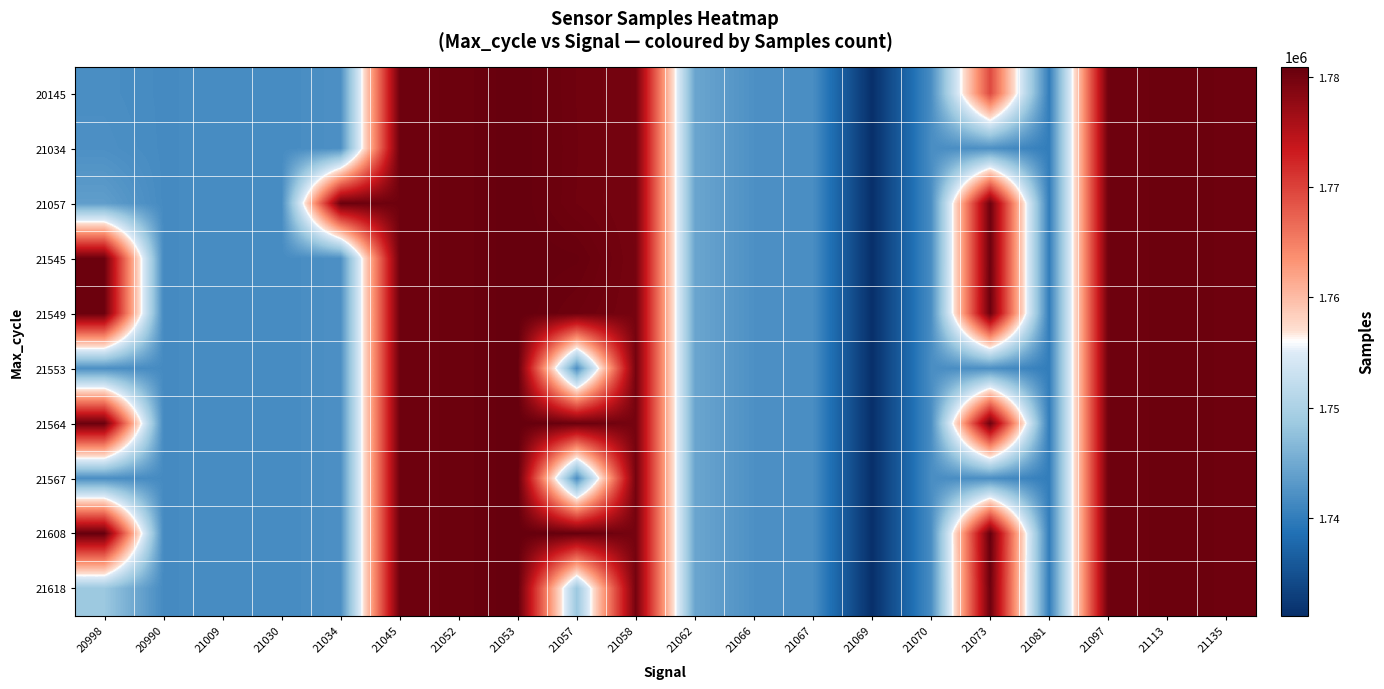

Reading left to right, extract all data points from this chart.

20145: 20998=1741909	20990=1741558	21009=1741792	21030=1741650	21034=1742149	21045=1780238	21052=1780425	21053=1780939	21057=1780160	21058=1779744	21062=1744553	21066=1742197	21067=1741890	21069=1731107	21070=1741828	21073=1769396	21081=1740064	21097=1780160	21113=1780452	21135=1780340
21034: 20998=1742149	20990=1741558	21009=1741792	21030=1741650	21034=1742149	21045=1780238	21052=1780425	21053=1780939	21057=1780180	21058=1779744	21062=1744553	21066=1742197	21067=1741890	21069=1731107	21070=1741828	21073=1742149	21081=1740064	21097=1780160	21113=1780452	21135=1780340
21057: 20998=1743675	20990=1741558	21009=1741792	21030=1741650	21034=1780566	21045=1780238	21052=1780425	21053=1780939	21057=1780160	21058=1779744	21062=1744553	21066=1742197	21067=1741890	21069=1731107	21070=1741828	21073=1780425	21081=1740064	21097=1780160	21113=1780452	21135=1780340
21545: 20998=1780439	20990=1741558	21009=1741792	21030=1741650	21034=1742149	21045=1780238	21052=1780425	21053=1780939	21057=1780802	21058=1779744	21062=1744553	21066=1742197	21067=1741890	21069=1731107	21070=1741828	21073=1780425	21081=1740064	21097=1780160	21113=1780452	21135=1780340
21549: 20998=1780521	20990=1741558	21009=1741792	21030=1741650	21034=1742149	21045=1780238	21052=1780425	21053=1780939	21057=1780366	21058=1779744	21062=1744553	21066=1742197	21067=1741890	21069=1731107	21070=1741828	21073=1780521	21081=1740064	21097=1780160	21113=1780452	21135=1780340
21553: 20998=1742067	20990=1741558	21009=1741792	21030=1741650	21034=1742149	21045=1780238	21052=1780425	21053=1780939	21057=1742067	21058=1779744	21062=1744553	21066=1742197	21067=1741890	21069=1731107	21070=1741828	21073=1742067	21081=1740064	21097=1780160	21113=1780452	21135=1780340
21564: 20998=1780565	20990=1741558	21009=1741792	21030=1741650	21034=1742149	21045=1780238	21052=1780425	21053=1780939	21057=1780565	21058=1779744	21062=1744553	21066=1742197	21067=1741890	21069=1731107	21070=1741828	21073=1780425	21081=1740064	21097=1780160	21113=1780452	21135=1780340
21567: 20998=1741942	20990=1741558	21009=1741792	21030=1741650	21034=1742149	21045=1780238	21052=1780425	21053=1780939	21057=1741942	21058=1779744	21062=1744553	21066=1742197	21067=1741890	21069=1731107	21070=1741828	21073=1741942	21081=1740064	21097=1780160	21113=1780452	21135=1780340
21608: 20998=1780947	20990=1741558	21009=1741792	21030=1741650	21034=1742149	21045=1780238	21052=1780425	21053=1780939	21057=1780947	21058=1779744	21062=1744553	21066=1742197	21067=1741890	21069=1731107	21070=1741828	21073=1780947	21081=1740064	21097=1780160	21113=1780452	21135=1780340
21618: 20998=1748463	20990=1741558	21009=1741792	21030=1741650	21034=1742149	21045=1780238	21052=1780425	21053=1780939	21057=1748463	21058=1779744	21062=1744553	21066=1742197	21067=1741890	21069=1731107	21070=1741828	21073=1780425	21081=1740064	21097=1780160	21113=1780452	21135=1780340